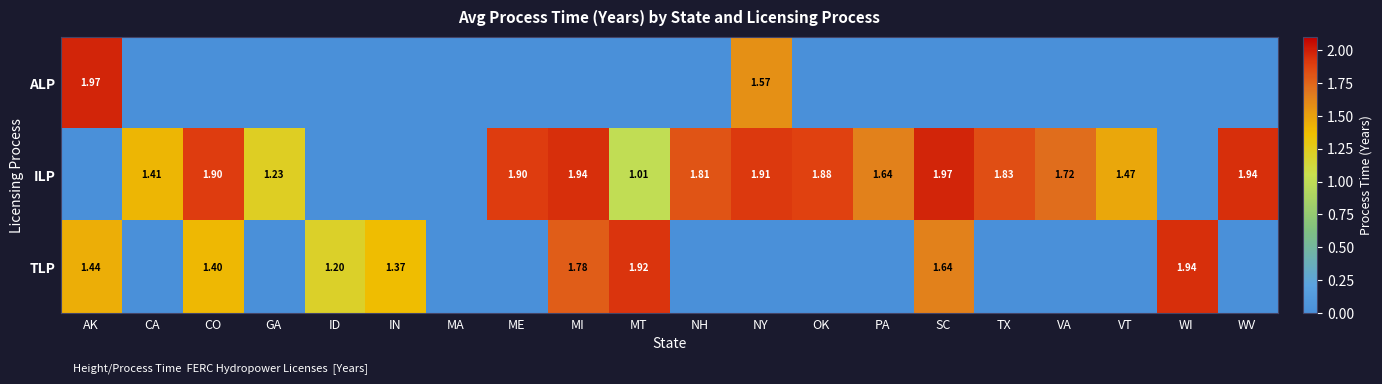

How many categories are shown in the chart?

20